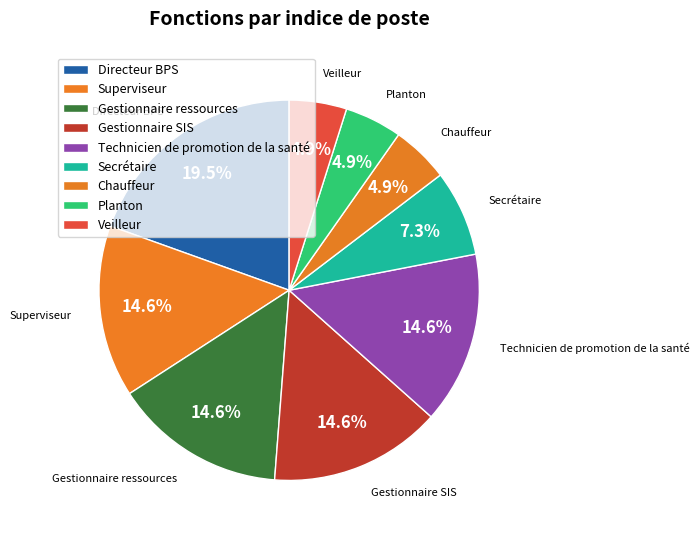

Does any single category account for the majority?

No